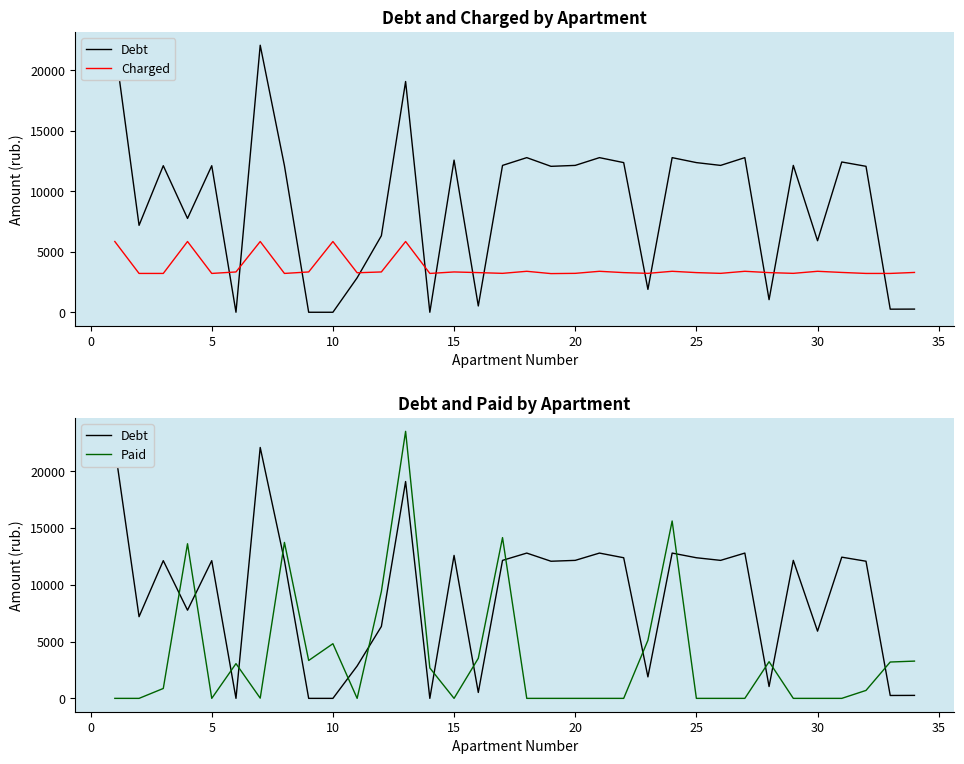

What is the maximum value for Paid?

23503.0